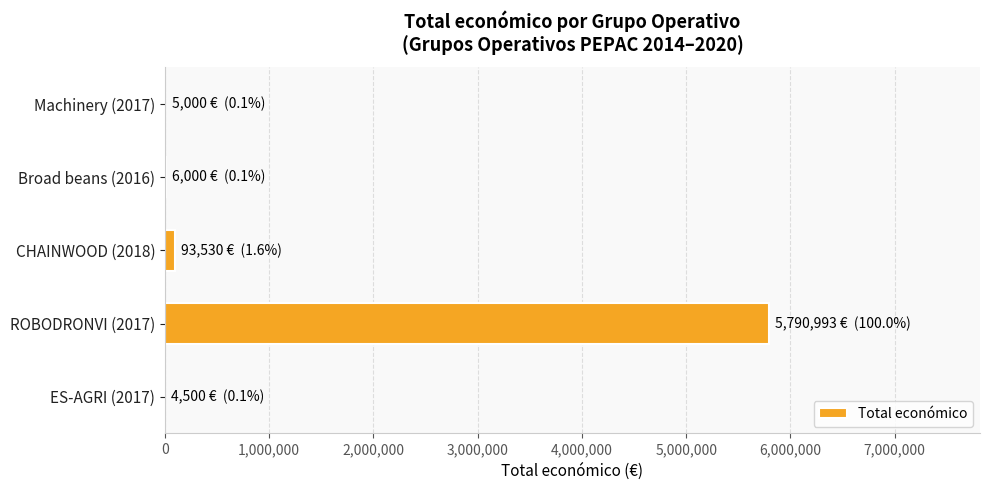

Is it true that the value at ROBODRONVI (2017) is 5790993?

True